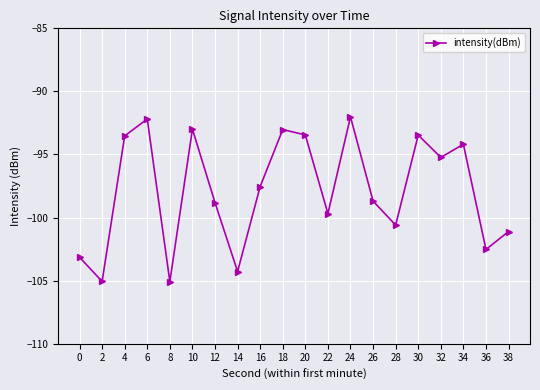

What is the value of the 20th point from the left?

-101.1